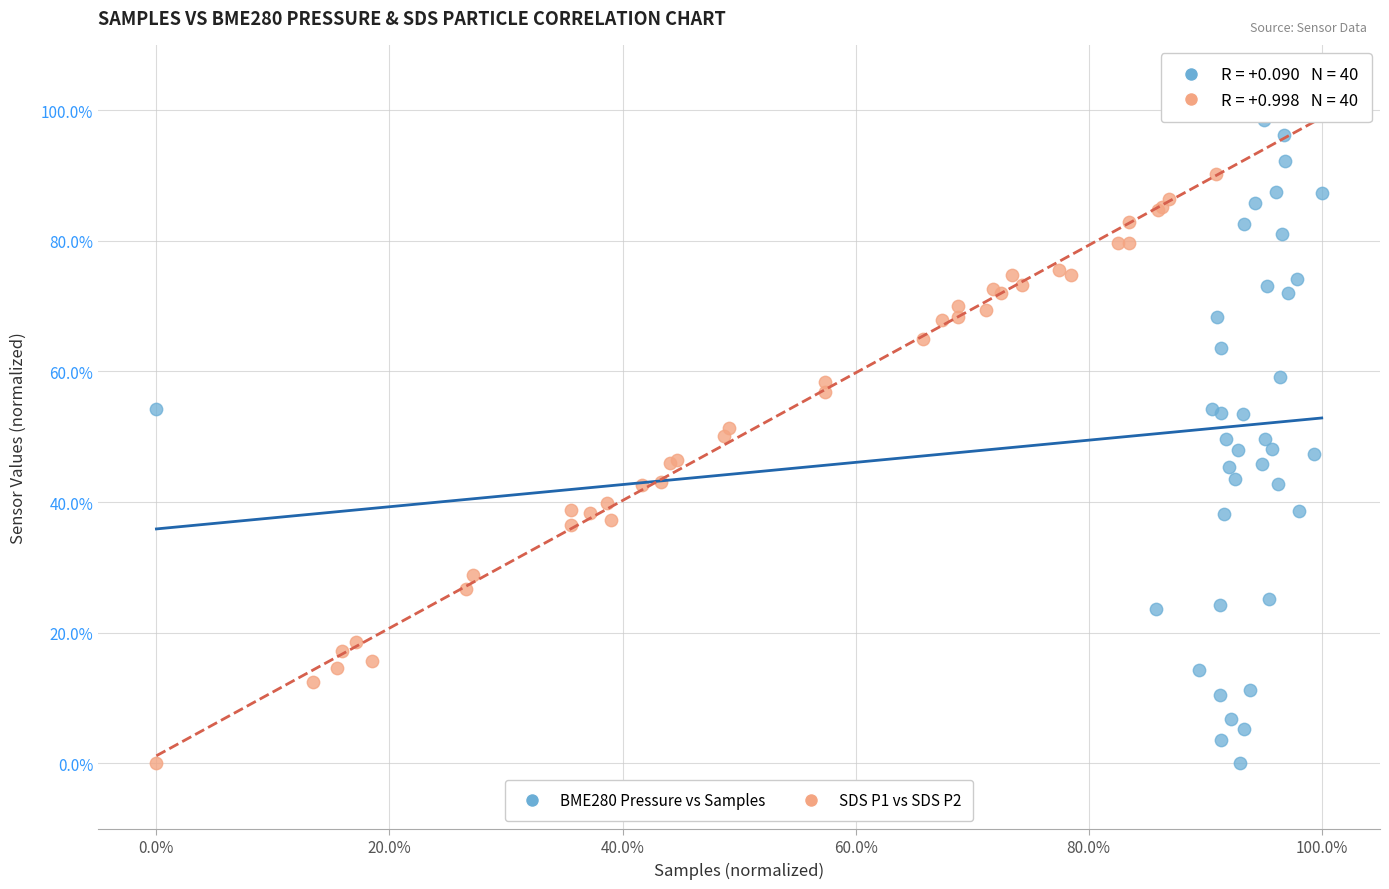

What are all the series names shown in the legend?

BME280 Pressure vs Samples, SDS P1 vs SDS P2